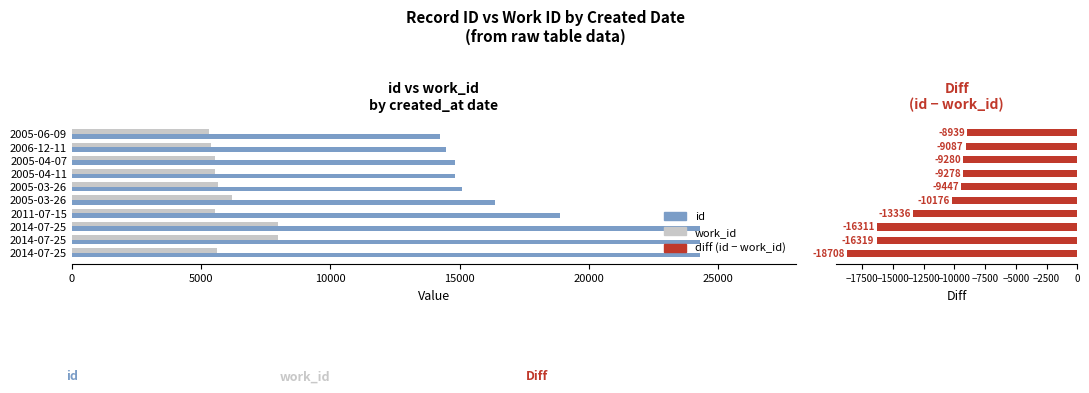

What are all the series names shown in the legend?

id, work_id, diff (id - work_id)